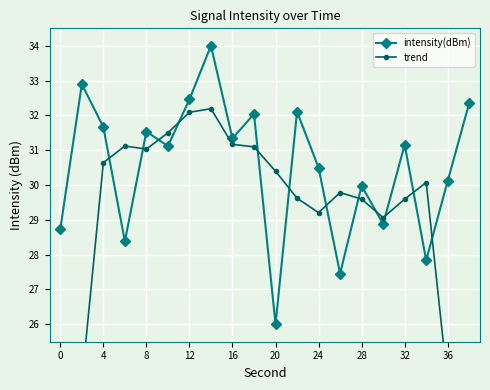

In intensity(dBm), how many points are lower than both neighbors (excluding endpoints)?

7